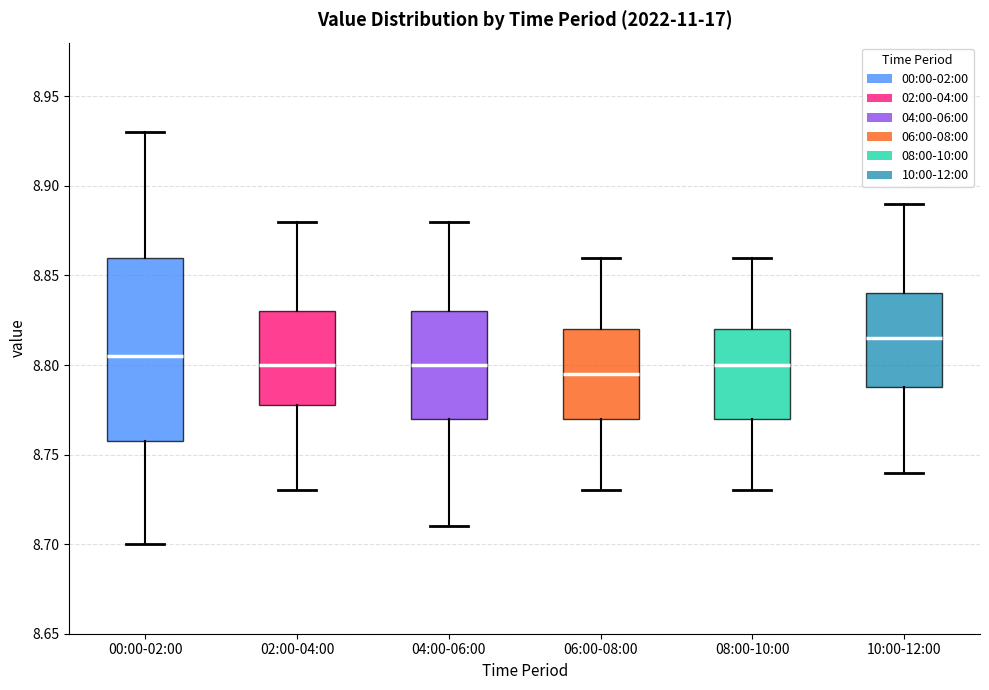

Reading left to right, transcribe this box plot: for each box, give where its median line is, the range the box spans, and where its two whiskers end, as read against the y-axis. The values are not printed on the chart, so give them approximately, as read against the axis.

00:00-02:00: median 8.805, box 8.760 to 8.860, whiskers 8.700 to 8.930
02:00-04:00: median 8.800, box 8.780 to 8.830, whiskers 8.730 to 8.880
04:00-06:00: median 8.800, box 8.770 to 8.830, whiskers 8.710 to 8.880
06:00-08:00: median 8.795, box 8.770 to 8.820, whiskers 8.730 to 8.860
08:00-10:00: median 8.800, box 8.770 to 8.820, whiskers 8.730 to 8.860
10:00-12:00: median 8.815, box 8.790 to 8.840, whiskers 8.740 to 8.890